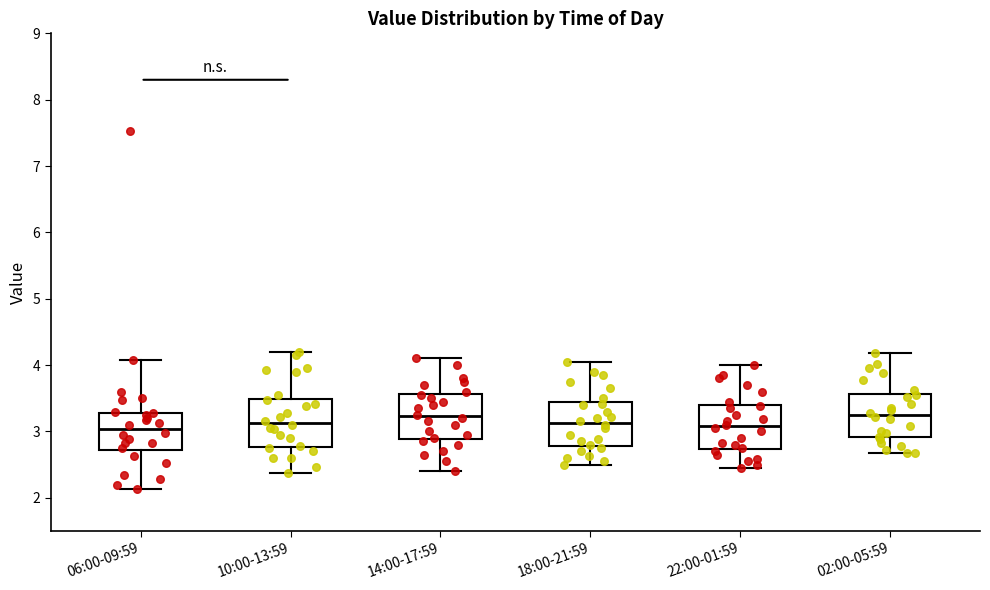

Reading left to right, transcribe this box plot: for each box, give where its median line is, the range the box spans, and where its two whiskers end, as read against the y-axis. The values are not printed on the chart, so give them approximately, as read against the axis.

06:00-09:59: median 3.0, box 2.7 to 3.3, whiskers 2.1 to 4.1
10:00-13:59: median 3.1, box 2.8 to 3.5, whiskers 2.4 to 4.2
14:00-17:59: median 3.2, box 2.9 to 3.6, whiskers 2.4 to 4.1
18:00-21:59: median 3.1, box 2.8 to 3.4, whiskers 2.5 to 4.1
22:00-01:59: median 3.1, box 2.7 to 3.4, whiskers 2.5 to 4.0
02:00-05:59: median 3.3, box 2.9 to 3.6, whiskers 2.7 to 4.2